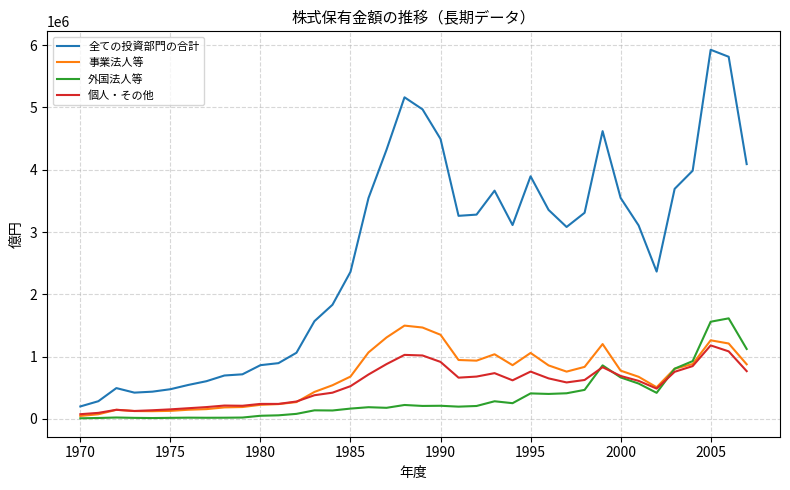

Rank the series by their maximum value, from highest to lowest.

全ての投資部門の合計, 外国法人等, 事業法人等, 個人・その他